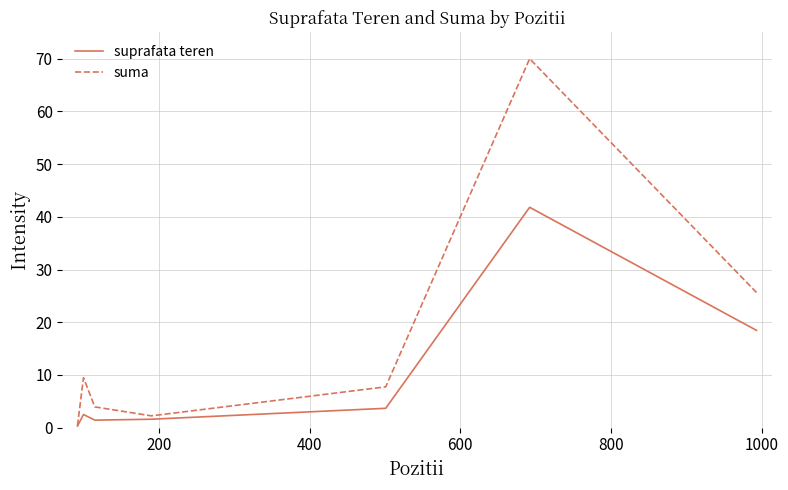

What is the greatest value displayed?

70.0